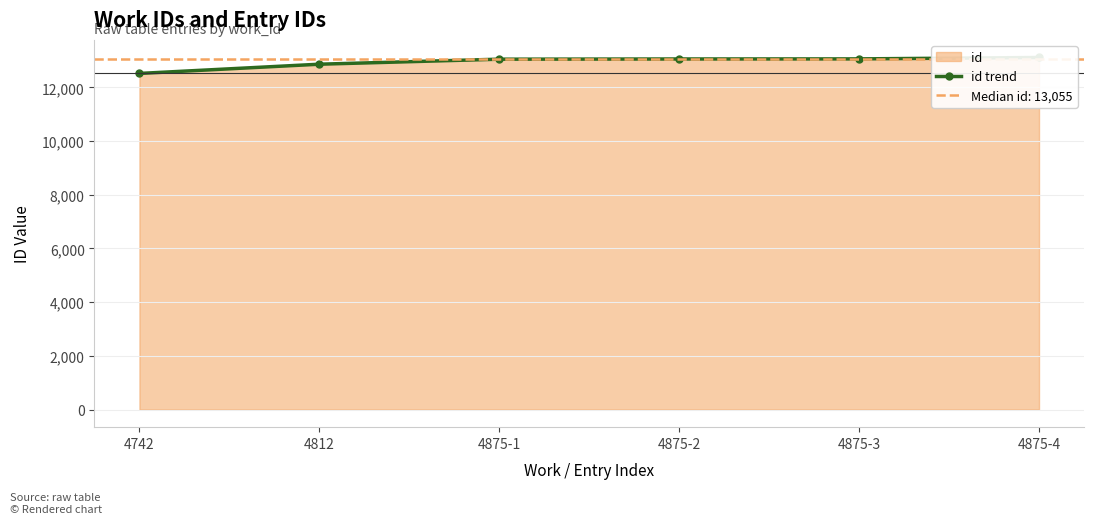

What position from the right is 4875-3?

2